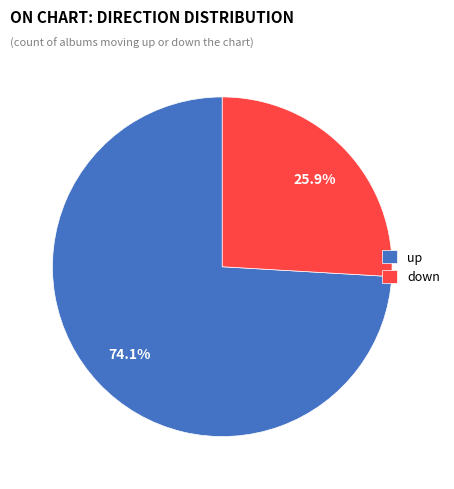

To the nearest percent, what is the difference between the largest and smallest slice percentages?

48%